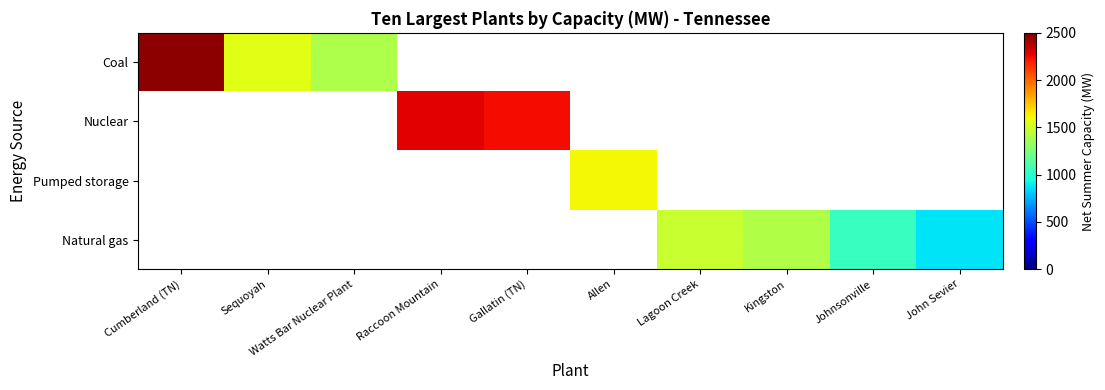

What is the minimum value shown in the chart?

878.0